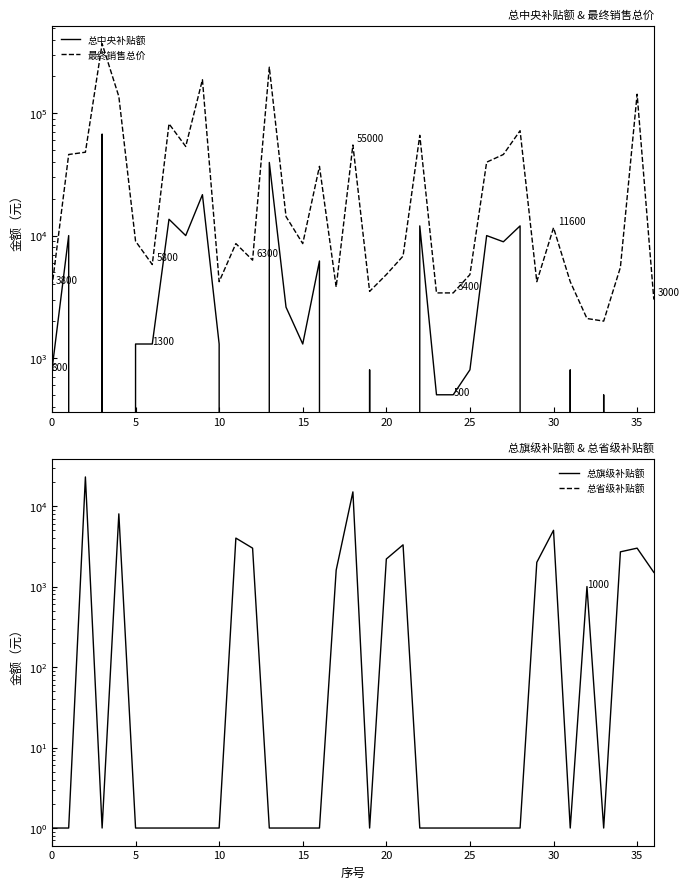

Which has a higher value, 29 or 18?

29